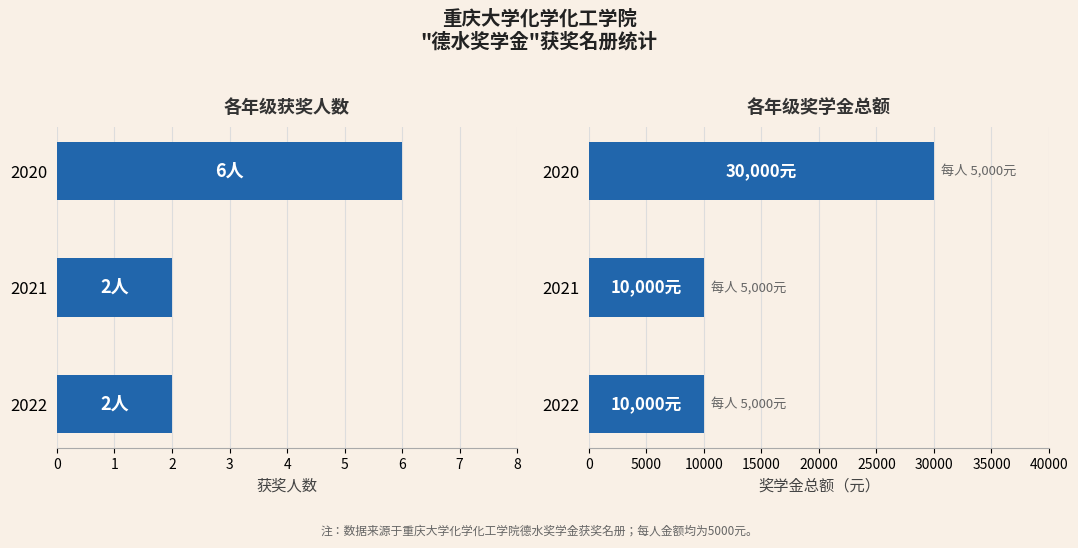

Rank the series by their maximum value, from lowest to highest.

获奖人数, 奖学金总额（元）